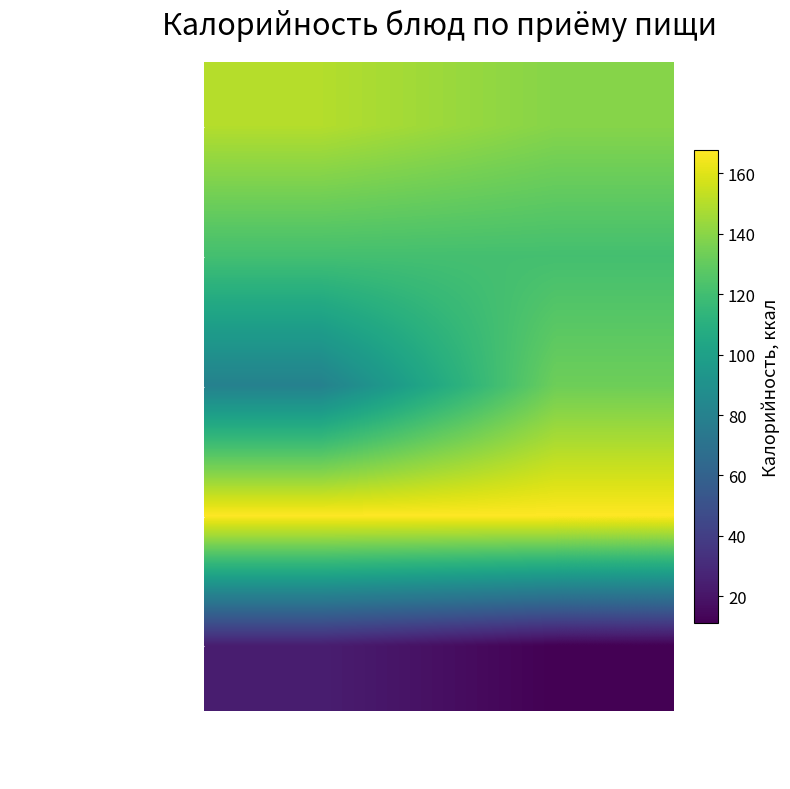

Which series has the largest range (max minus min)?

хлеб